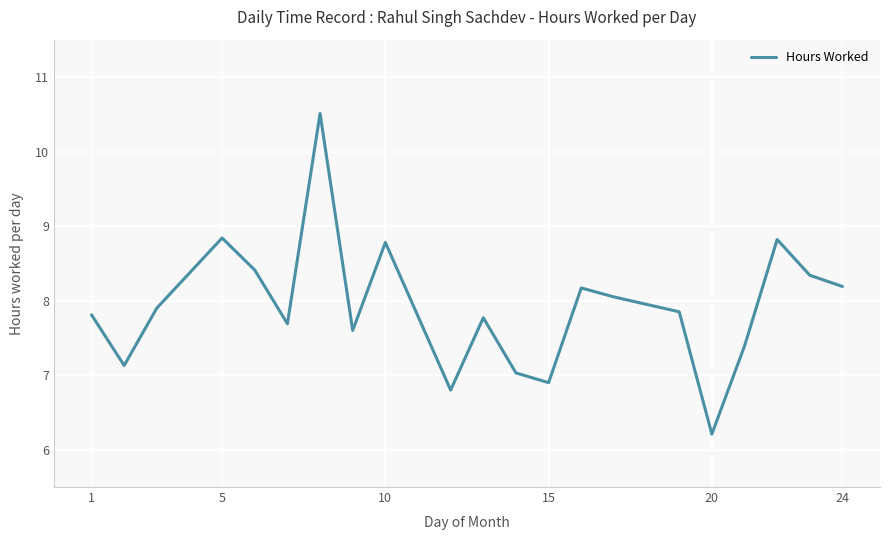

How many interior local valleys (lower than both neighbors) does the data have?

6